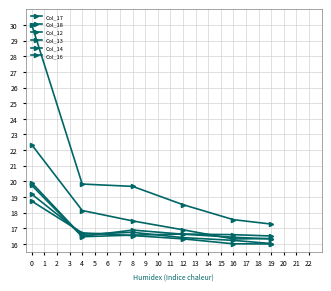

How many lines are shown in the chart?

6